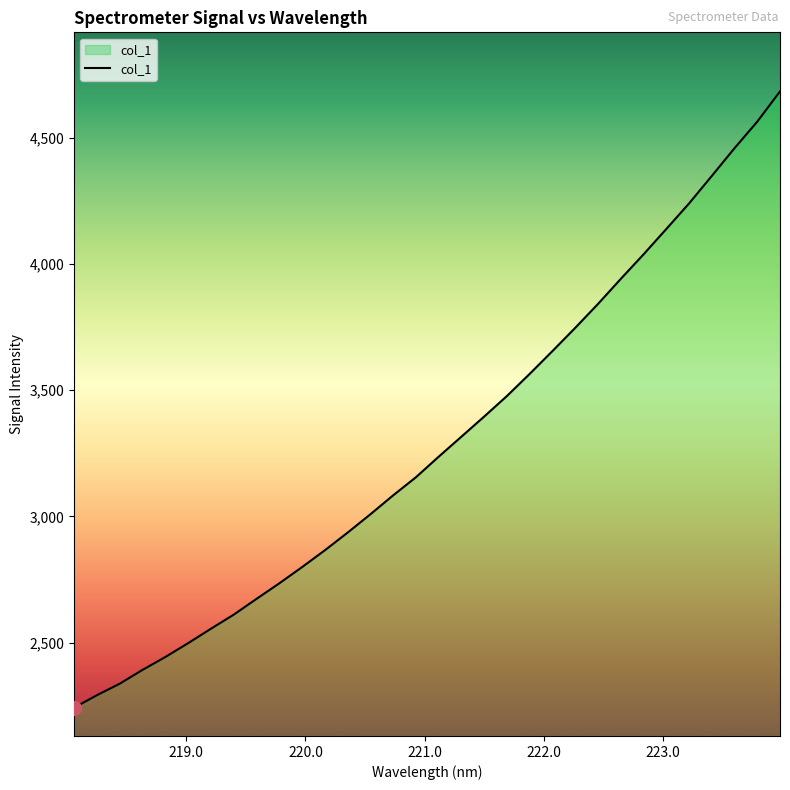

What is the greatest value displayed?

4684.6